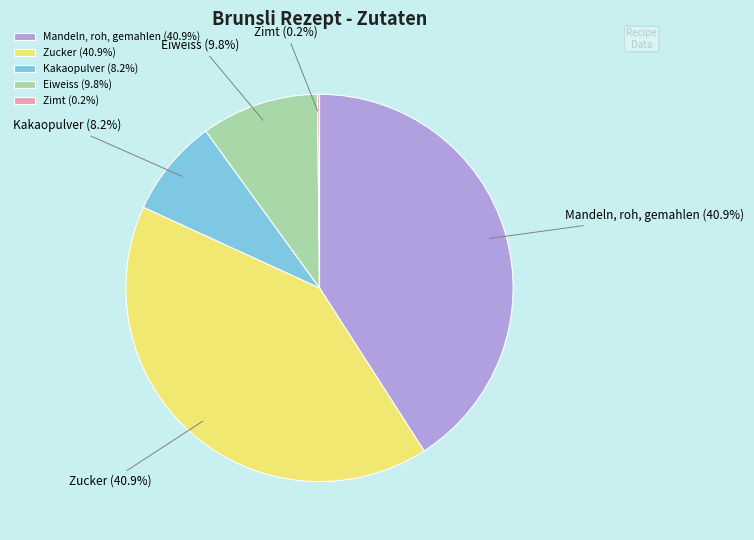

To the nearest percent, what is the average slice percentage?

20%